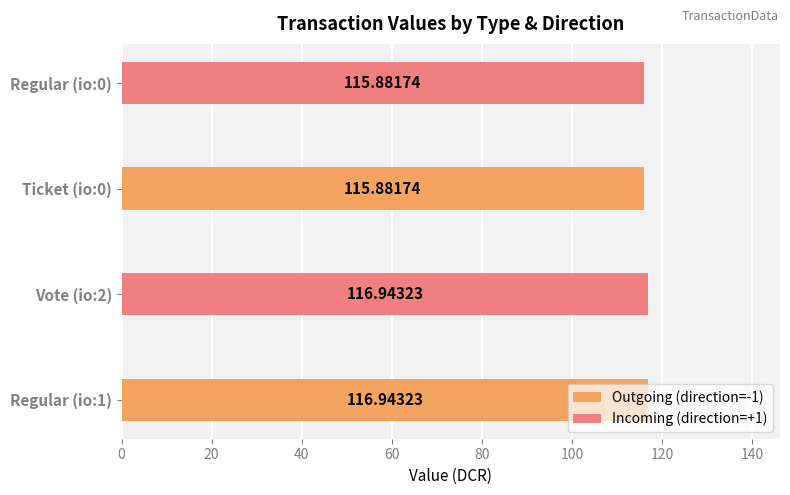

What is the sum of all Outgoing (direction=-1) values?

232.8